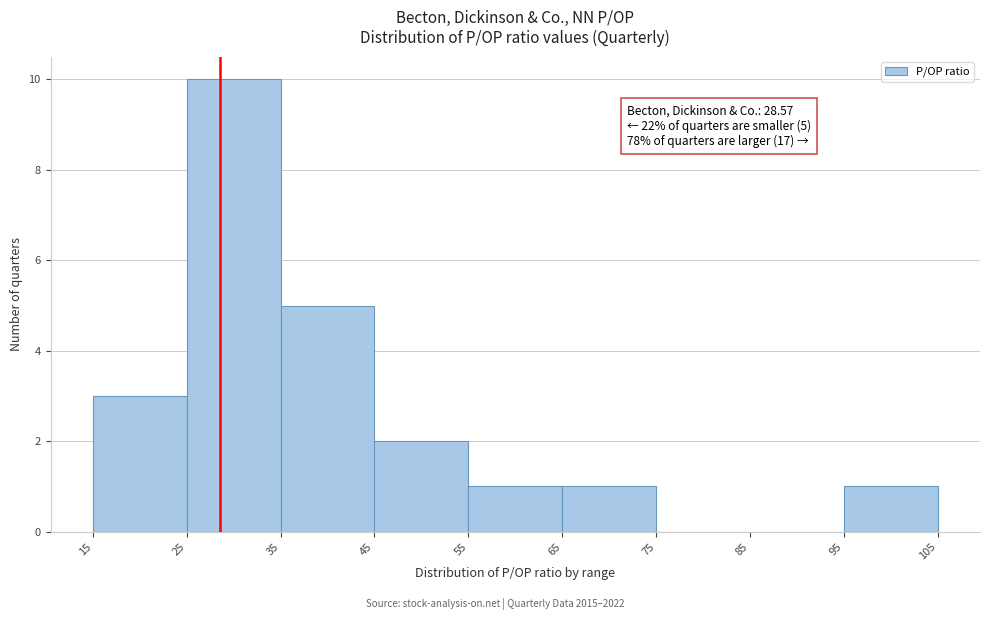

Which range on the x-axis has the tallest bar?

25 to 35